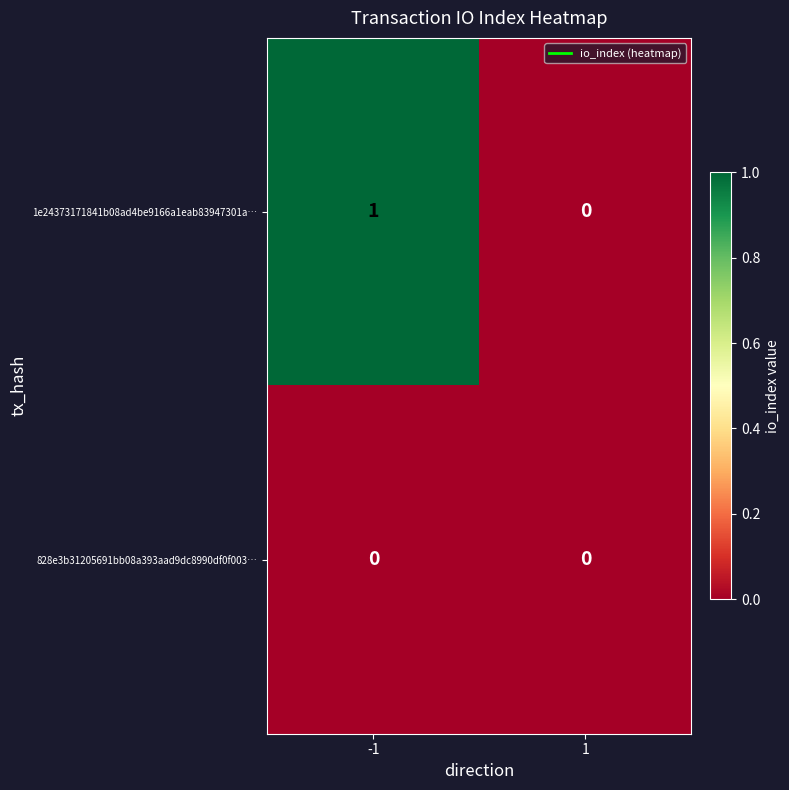

Which series has the largest total across all categories?

1e24373171841b08ad4be9166a1eab83947301a…